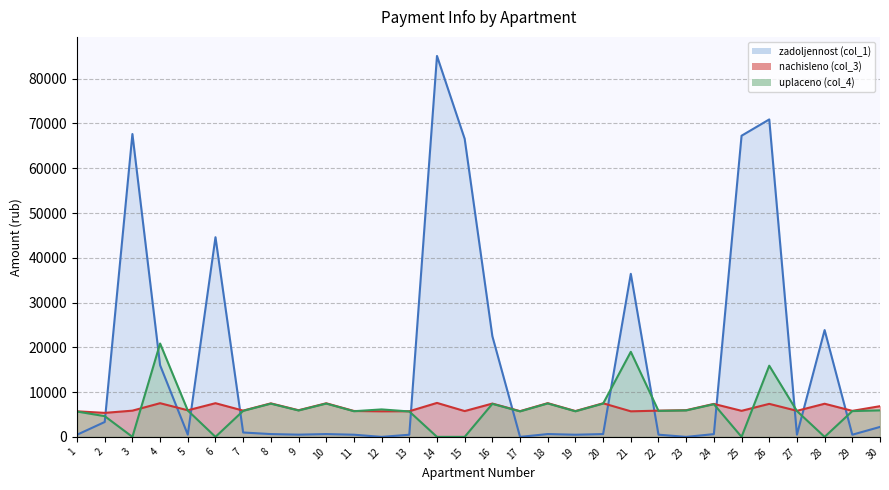

How many times do uplaceno (col_4) and nachisleno (col_3) cross each other?

8